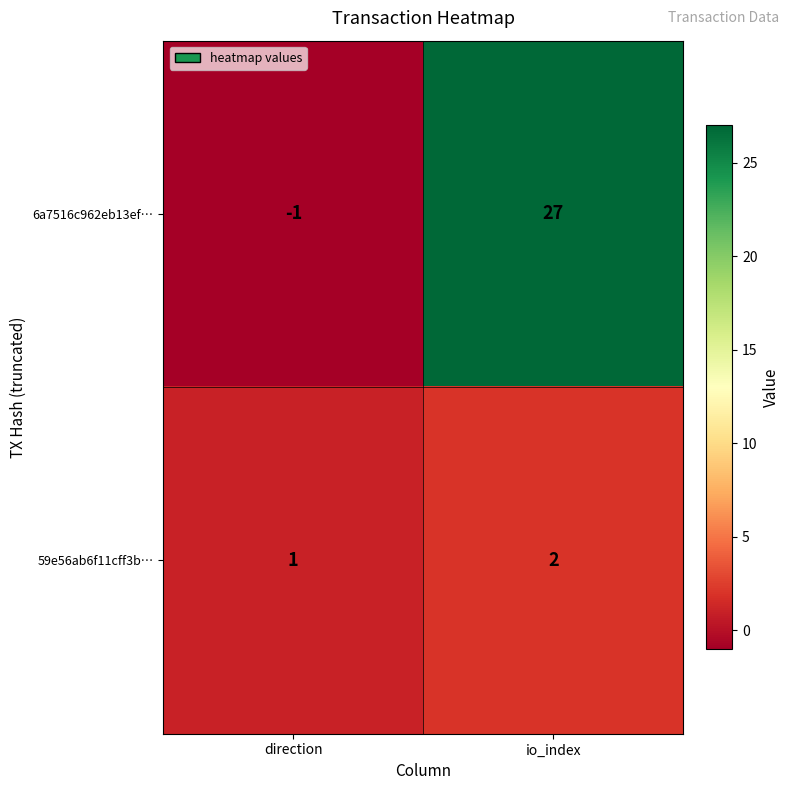

How many data points in 6a7516c962eb13ef… are less than 27?

1